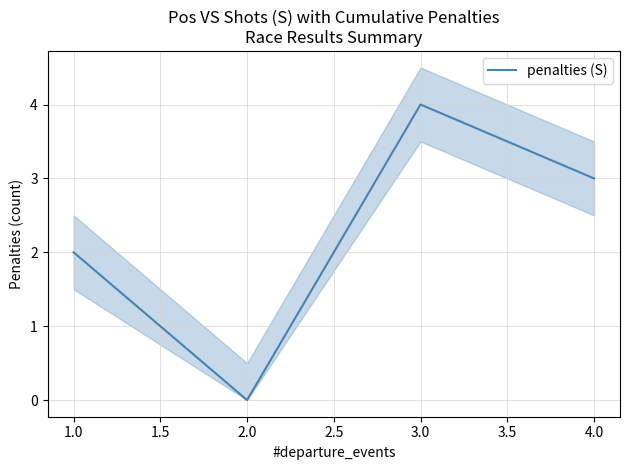

How many data points are above 3?

1